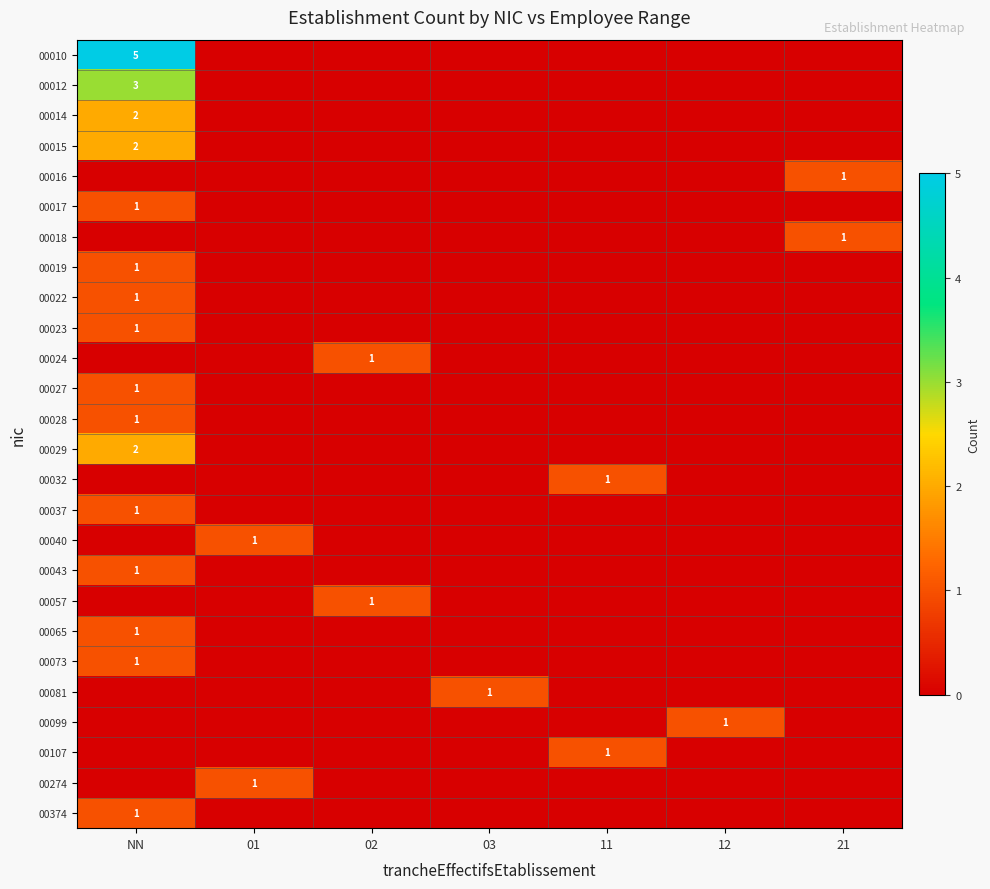

What is the greatest value displayed?

5